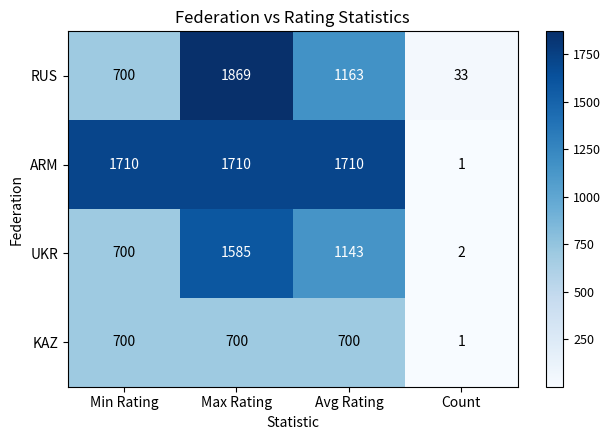

How many categories are shown in the chart?

4